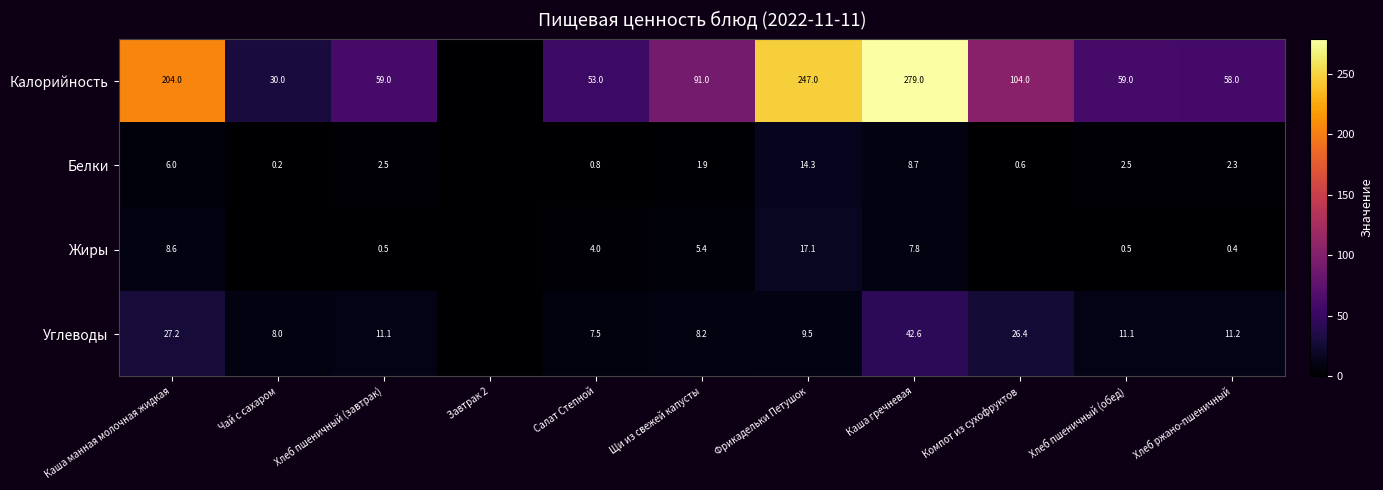

What is the difference between the Углеводы values at Фрикадельки Петушок and Хлеб пшеничный (завтрак)?

1.6